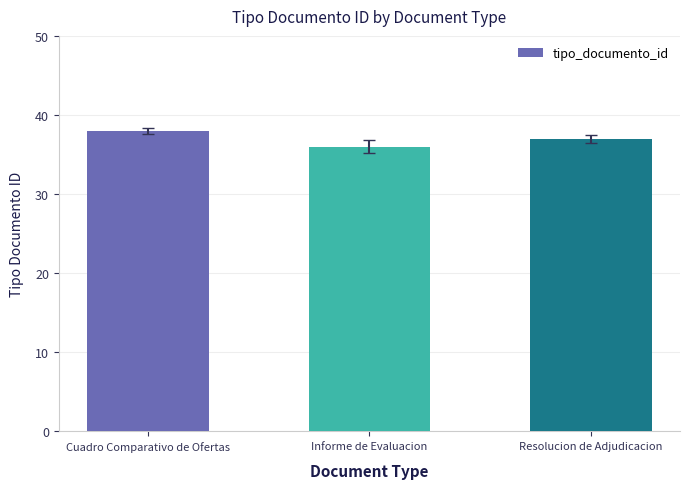

What is the average value?

37